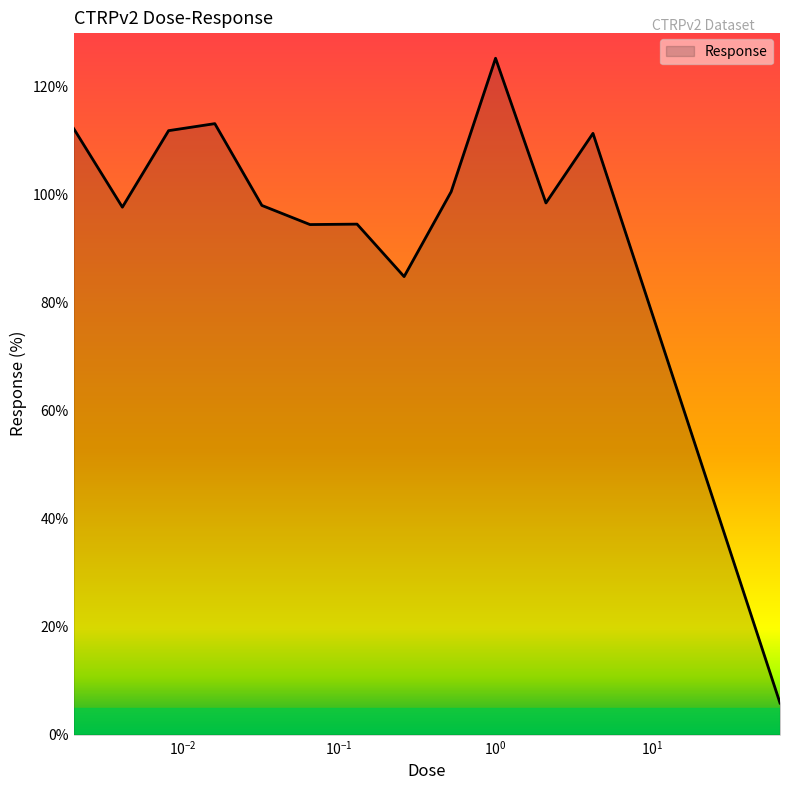

What is the smallest value displayed?

5.9